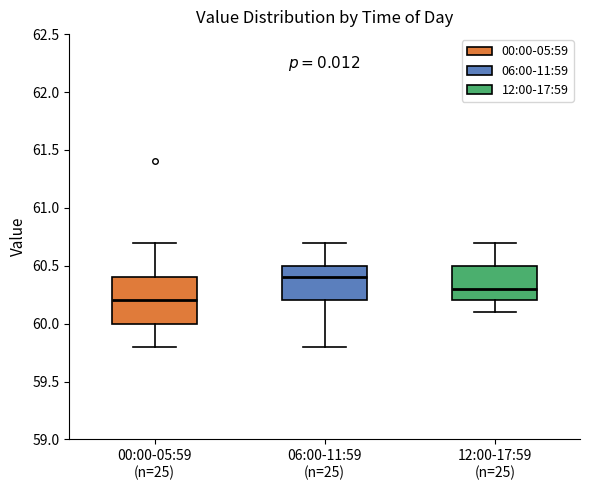

Reading left to right, transcribe this box plot: for each box, give where its median line is, the range the box spans, and where its two whiskers end, as read against the y-axis. The values are not printed on the chart, so give them approximately, as read against the axis.

00:00-05:59 (n=25): median 60.2, box 60.0 to 60.4, whiskers 59.8 to 60.7
06:00-11:59 (n=25): median 60.4, box 60.2 to 60.5, whiskers 59.8 to 60.7
12:00-17:59 (n=25): median 60.3, box 60.2 to 60.5, whiskers 60.1 to 60.7